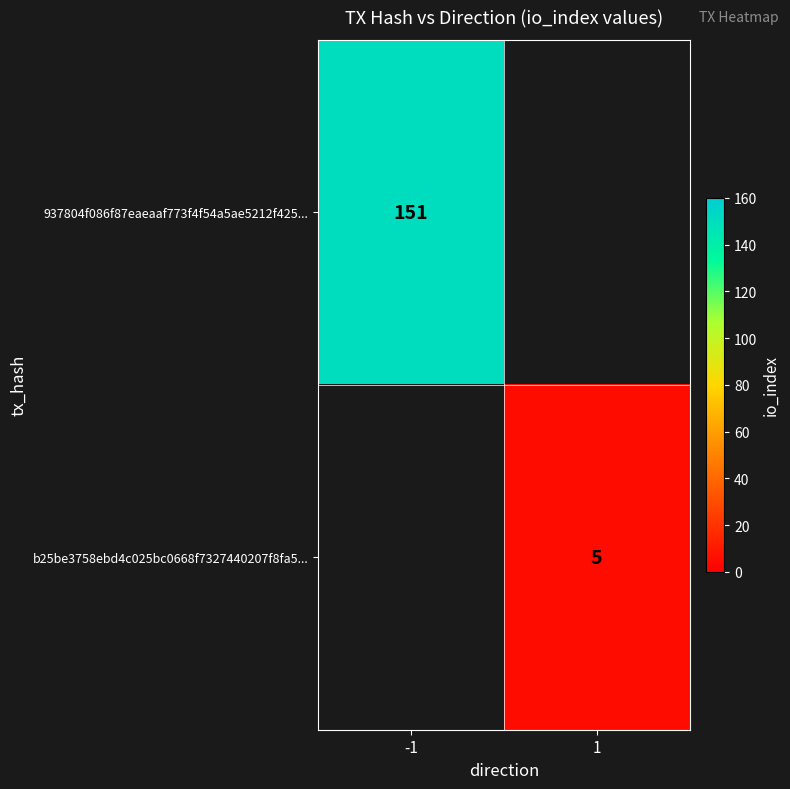

Is it true that b25be3758ebd4c025bc0668f7327440207f8fa5... equals 5 at 1?

True